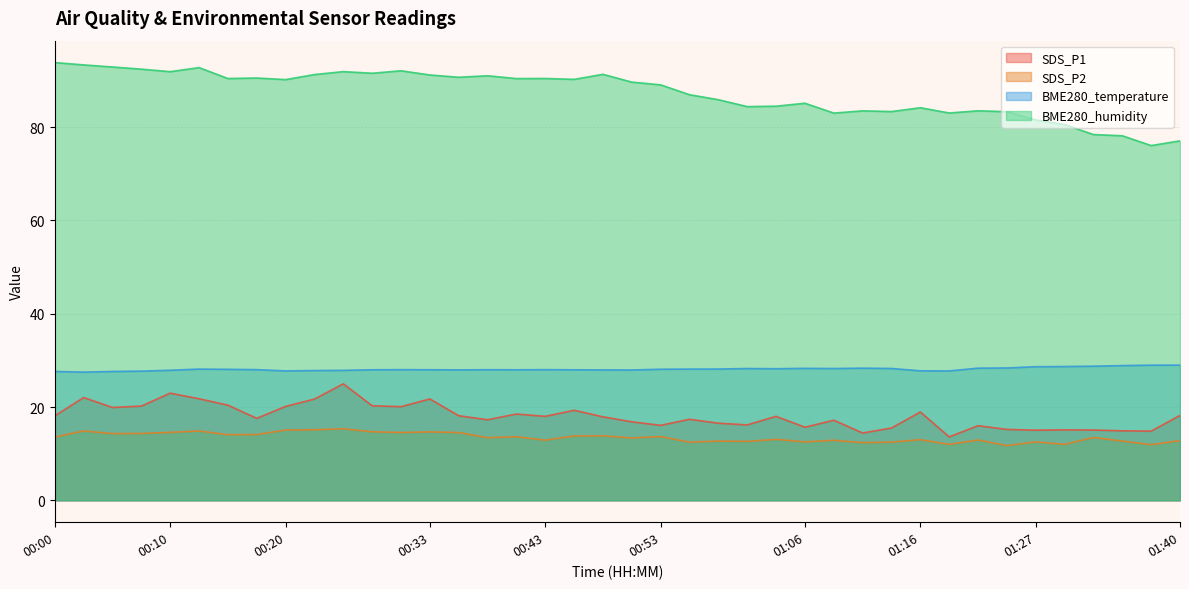

List the series in order of their peak value, lowest first.

SDS_P2, SDS_P1, BME280_temperature, BME280_humidity